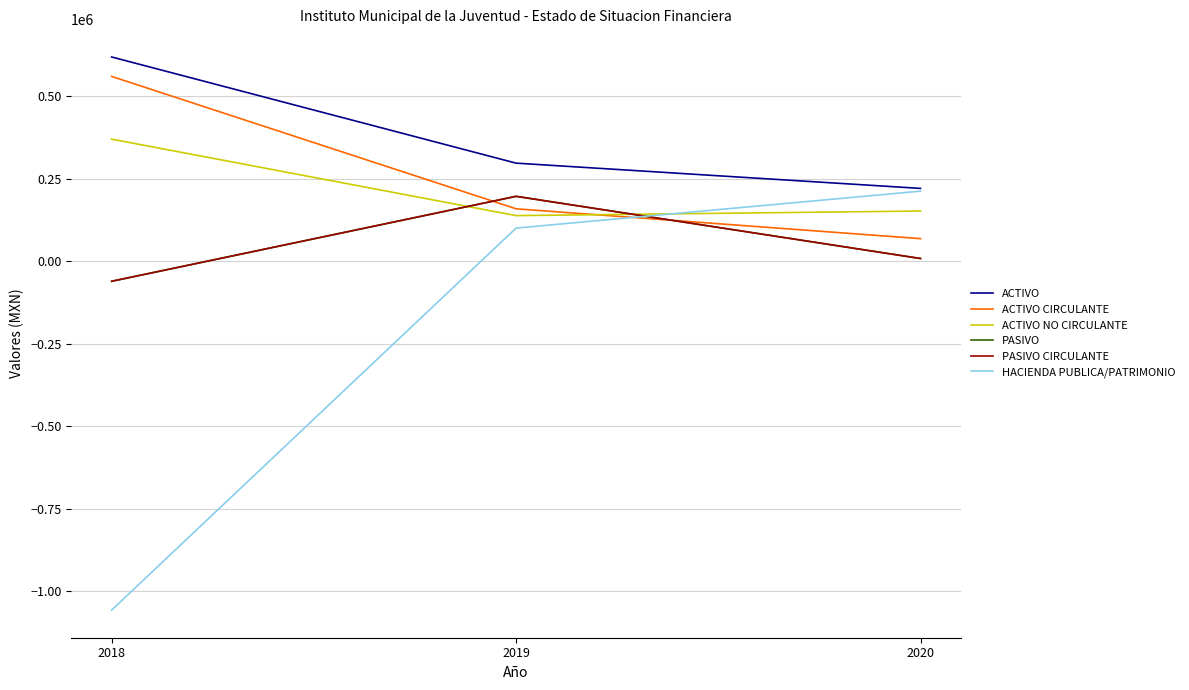

True or false: PASIVO has a value of -82264.7 at 2018.

False